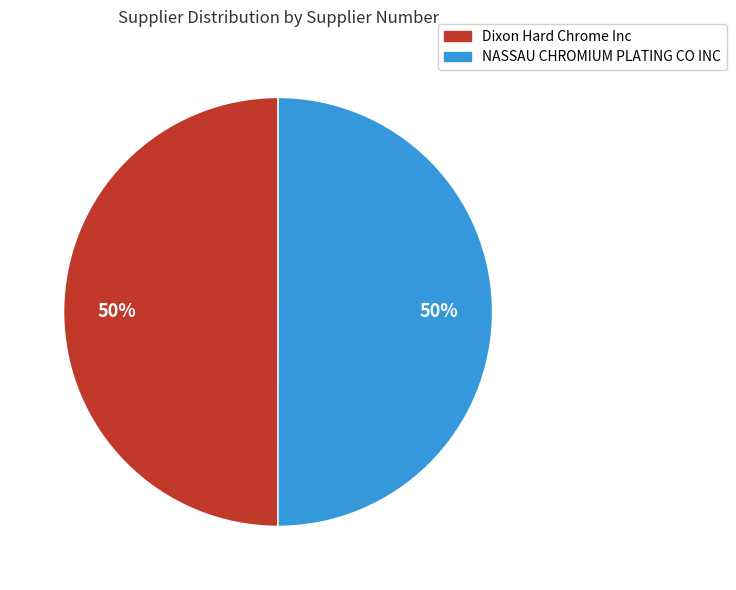

Is the sum of NASSAU CHROMIUM PLATING CO INC and Dixon Hard Chrome Inc greater than half?

Yes